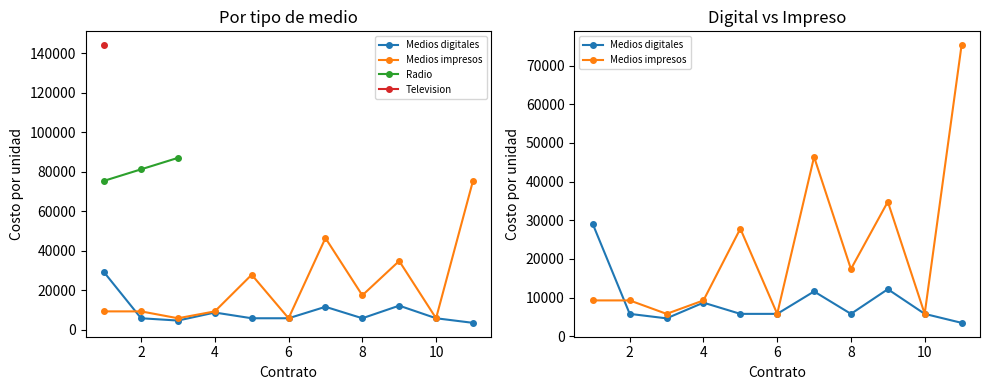

What is the smallest value displayed?

3480.0